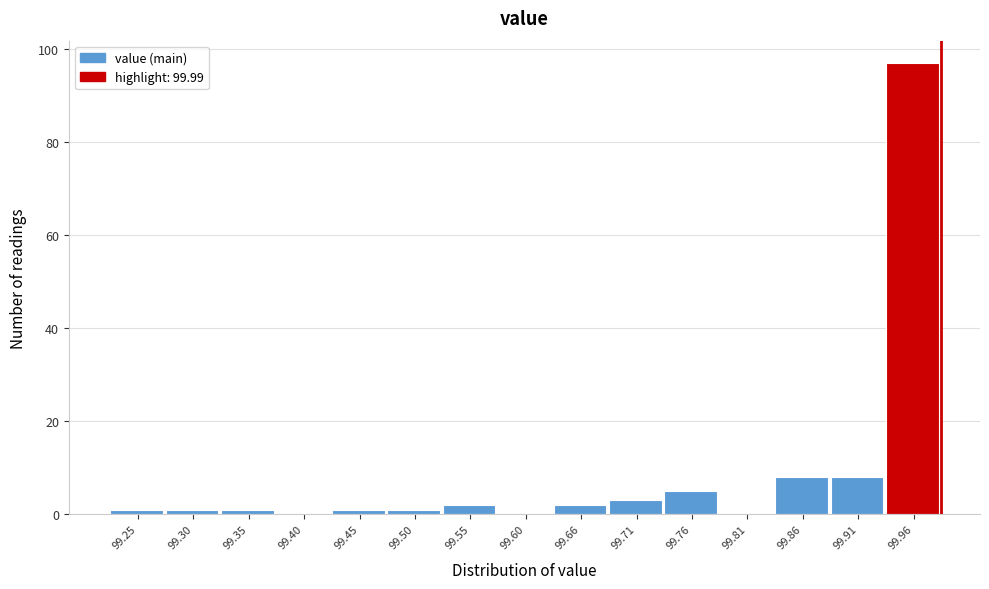

How tall is the bar that spans 99.53 to 99.58 on the x-axis? Neither the bar edges nor the heights are printed on the chart, so give them approximately, as read against the axes.

2